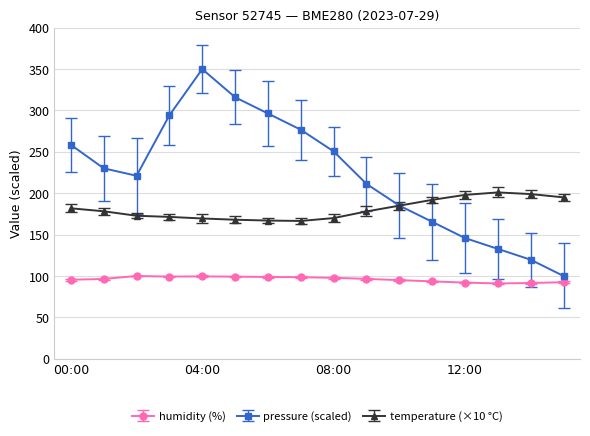

Which series has the largest range (max minus min)?

pressure (scaled)